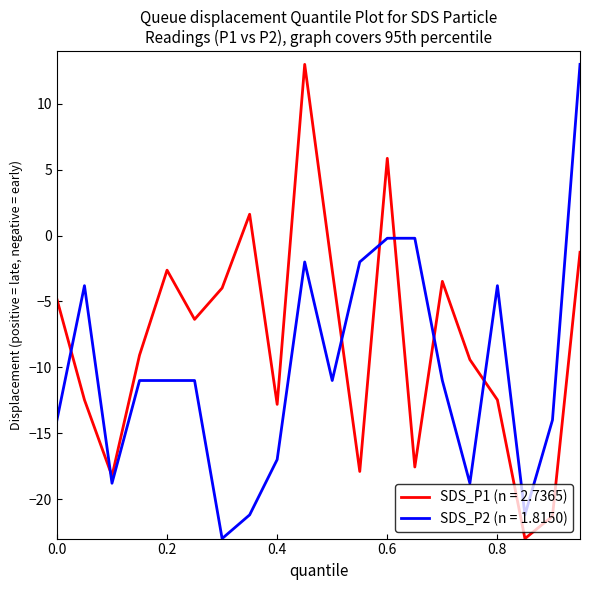

True or false: SDS_P1 (n = 2.7365) and SDS_P2 (n = 1.8150) cross at least once.

True